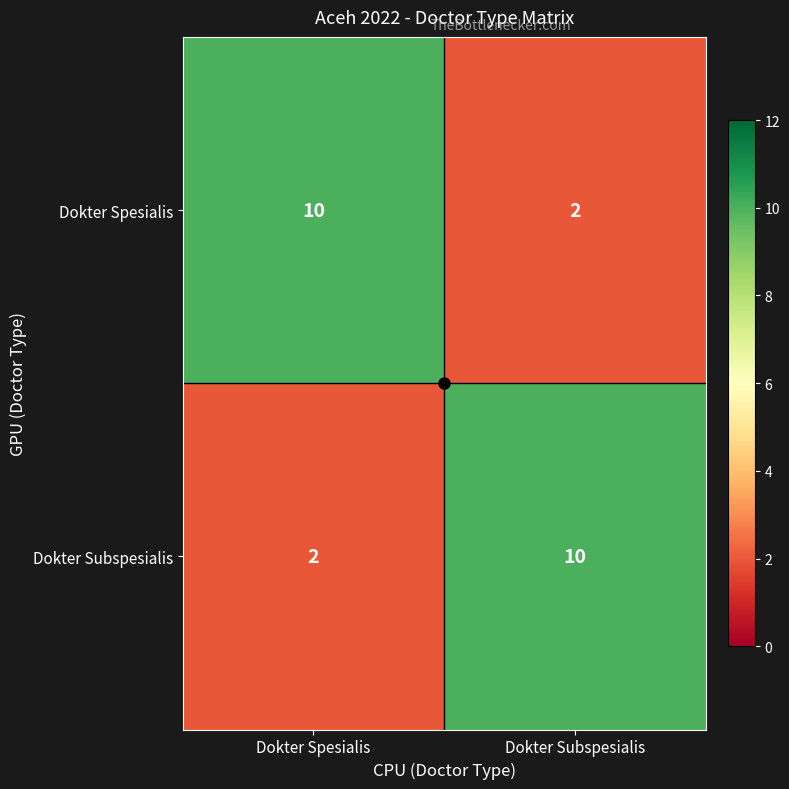

Which category has the lowest value in the Dokter Subspesialis series?

Dokter Spesialis